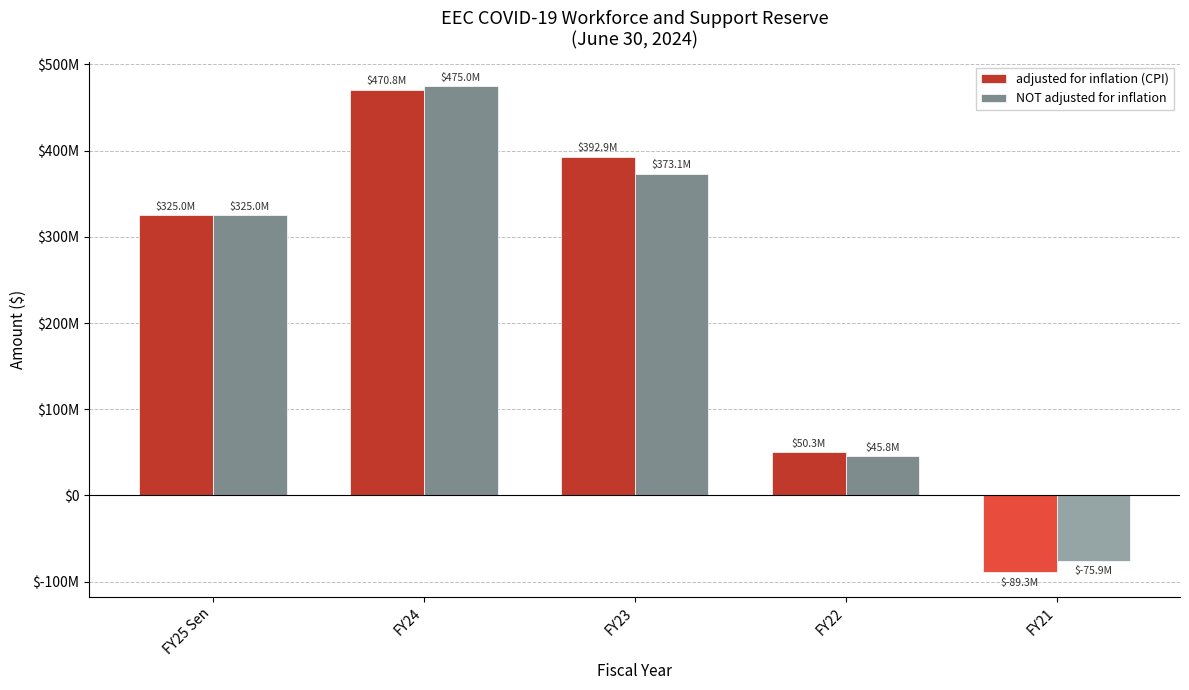

What is the difference between the NOT adjusted for inflation values at FY21 and FY22?

121746995